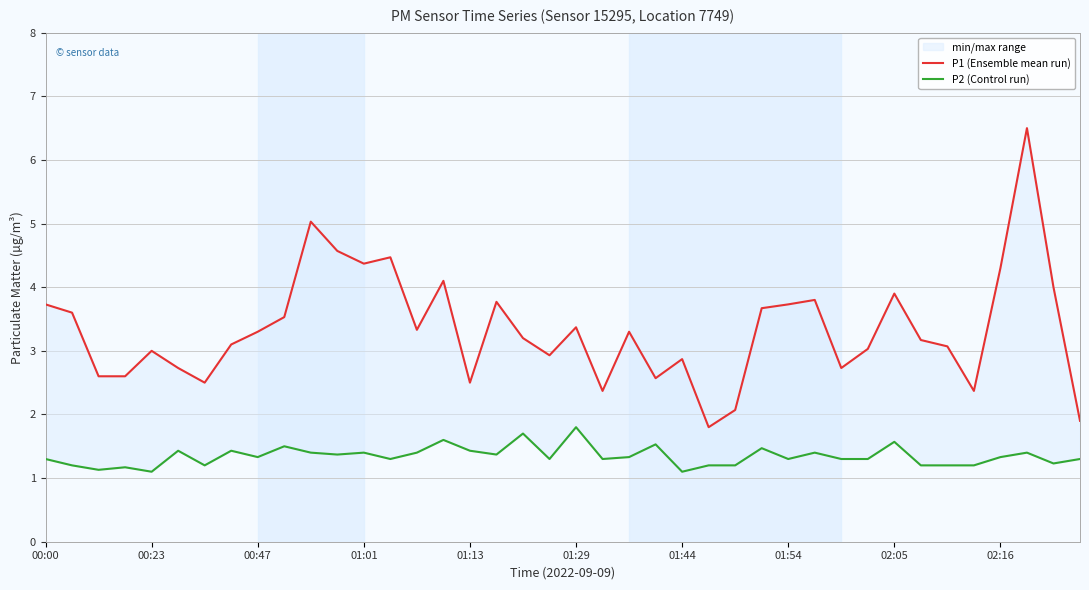

Is it true that P2 (Control run) equals 2.4 at 01:13?

False